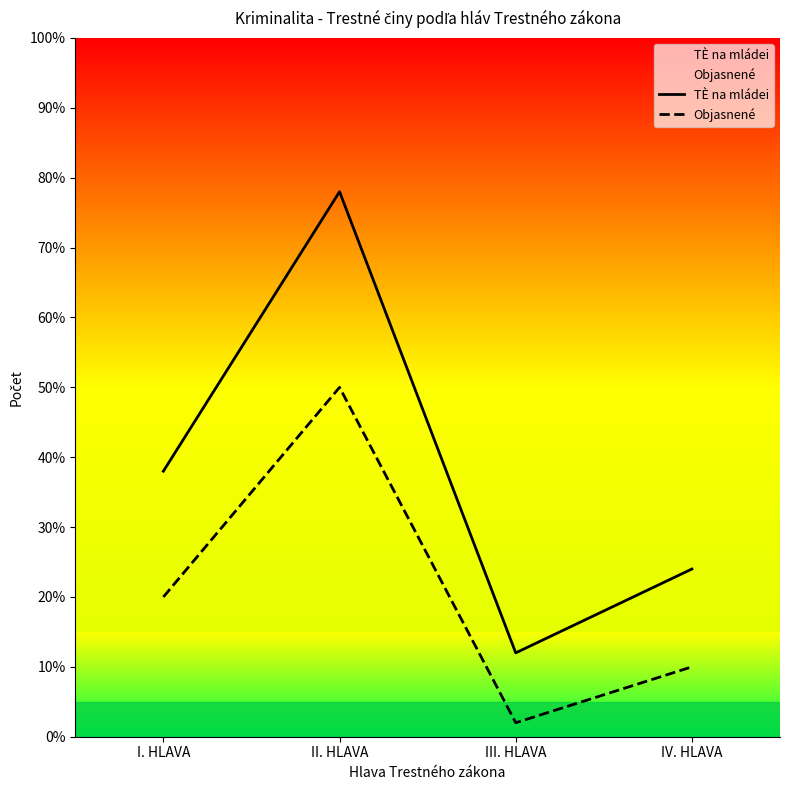

How many lines are shown in the chart?

2